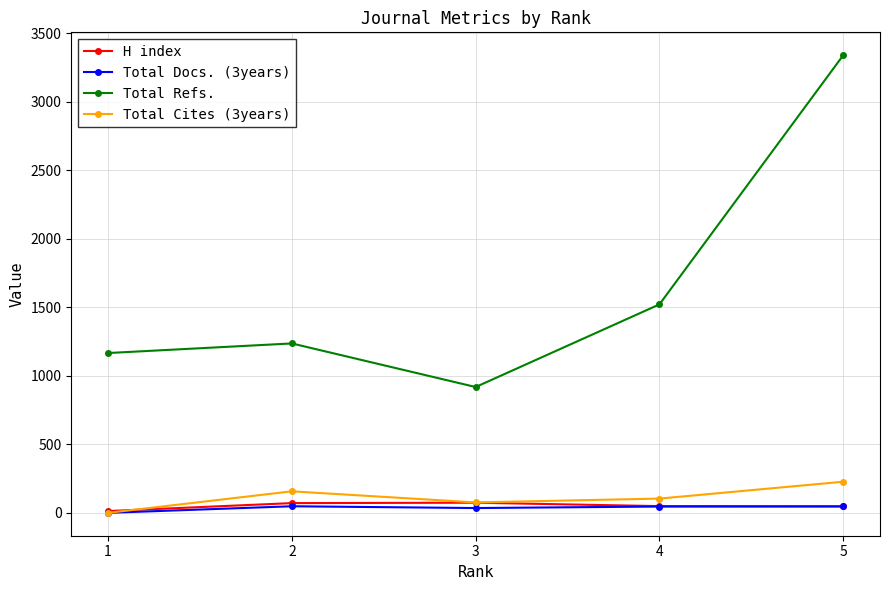

What is the sum of all H index values?

254